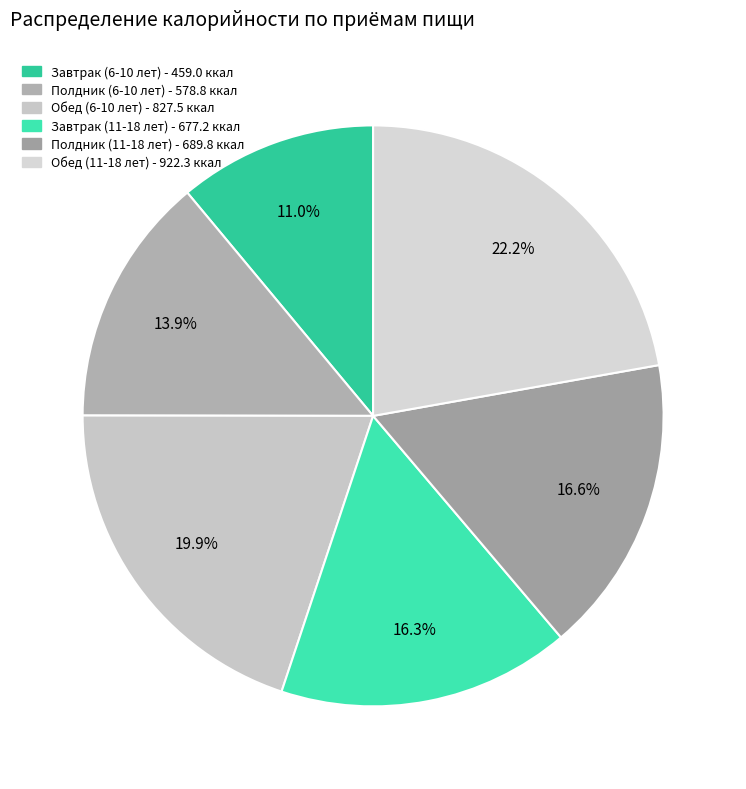

To the nearest percent, what portion does Завтрак (11-18 лет) represent?

16%